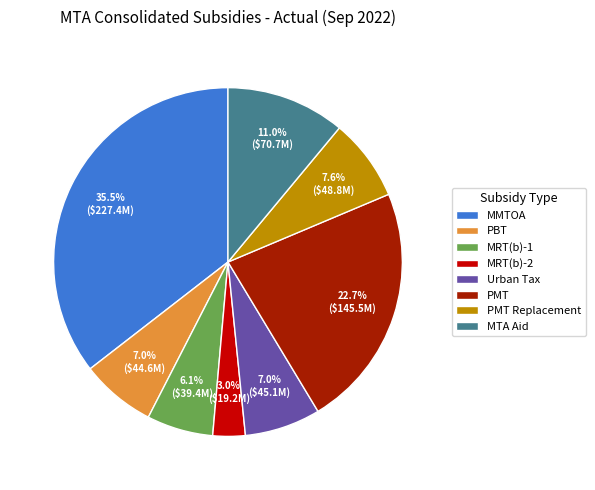

Is the sum of PMT and MRT(b)-1 greater than half?

No